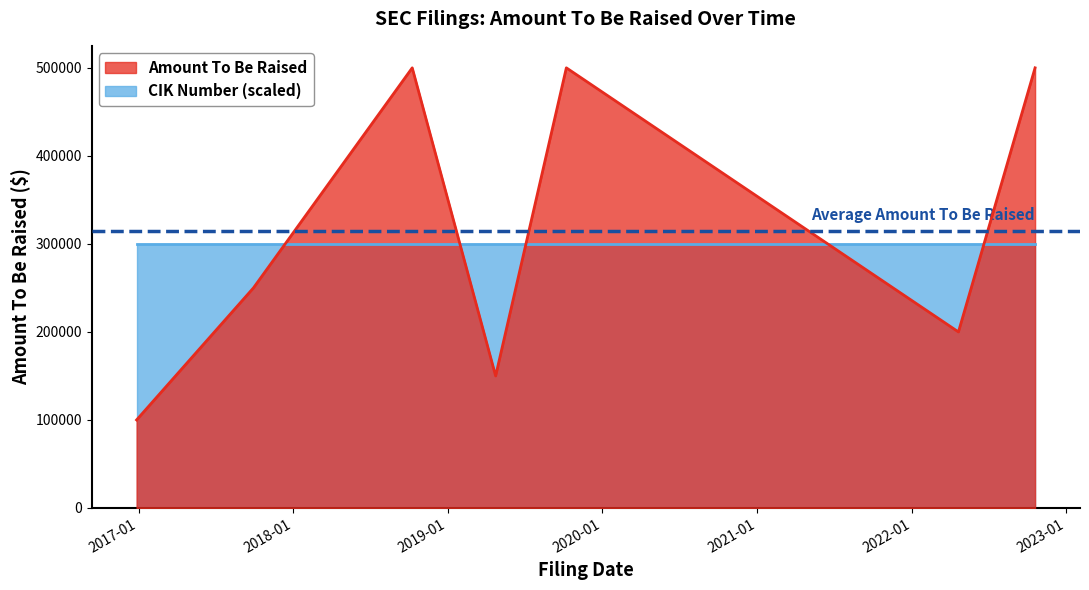

Between 2019-10-08 and 2016-12-27, which is larger?

2019-10-08